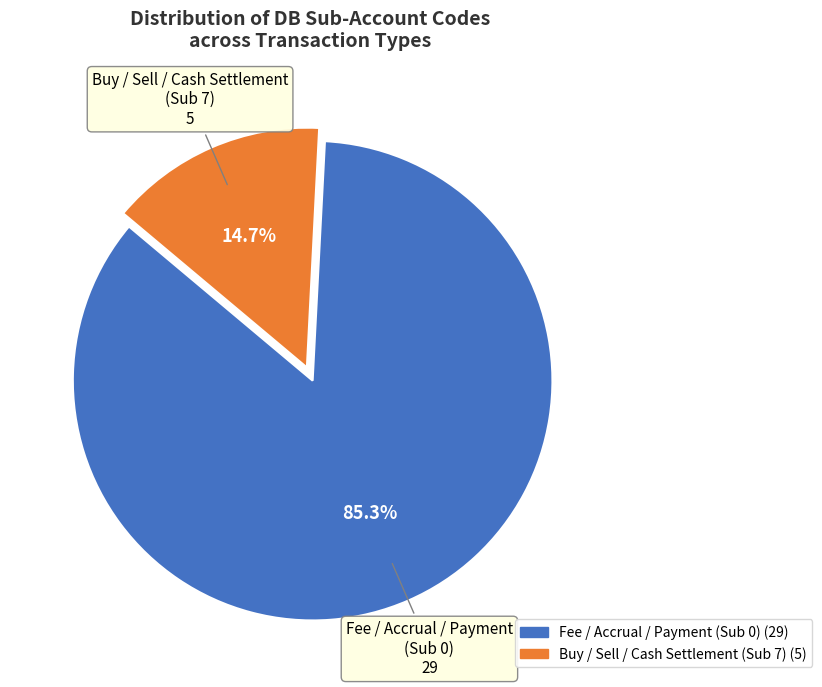

Is there a majority slice in this chart?

Yes